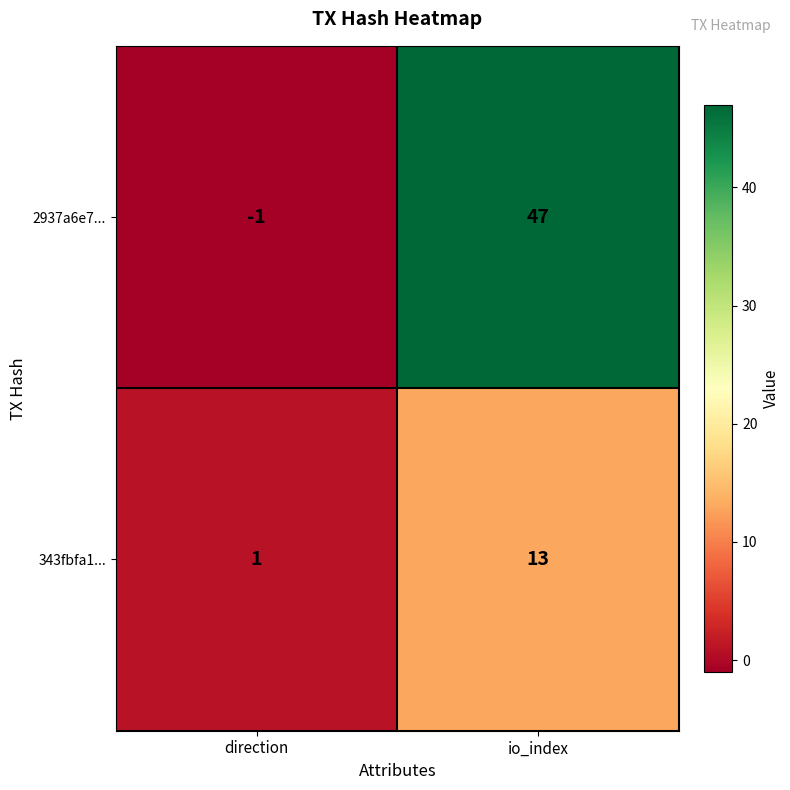

Which series has the widest spread of values?

2937a6e7...